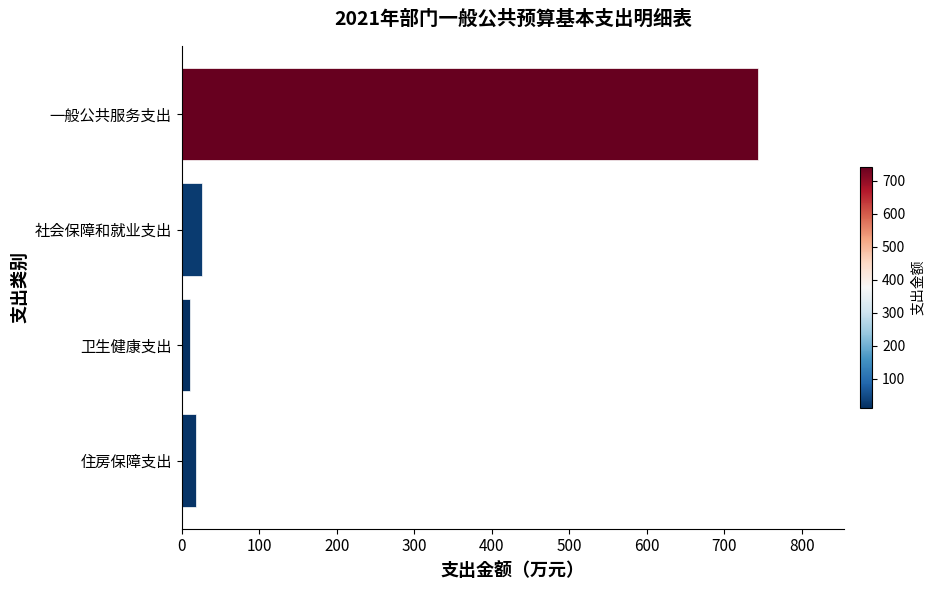

Which category has the lowest value across all series?

卫生健康支出